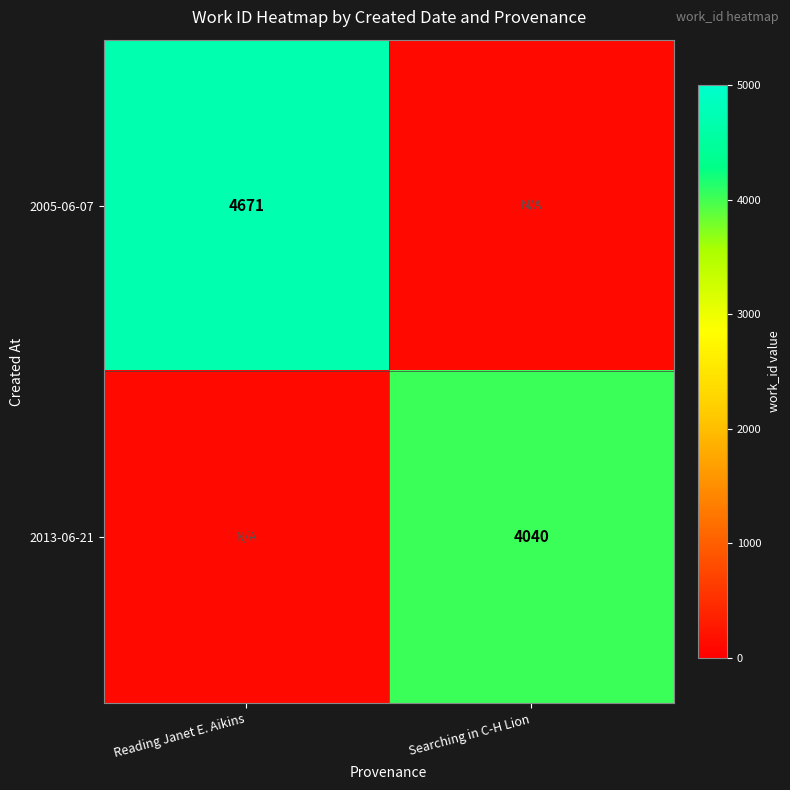

The value of 2005-06-07 at Reading Janet E. Aikins is 1094. True or false?

False